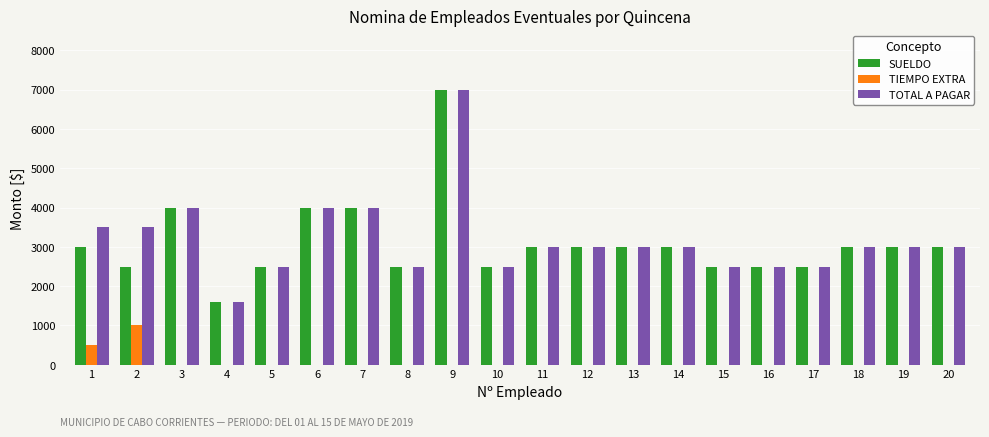

Is the value of TOTAL A PAGAR at 11 greater than the value of SUELDO at 4?

Yes